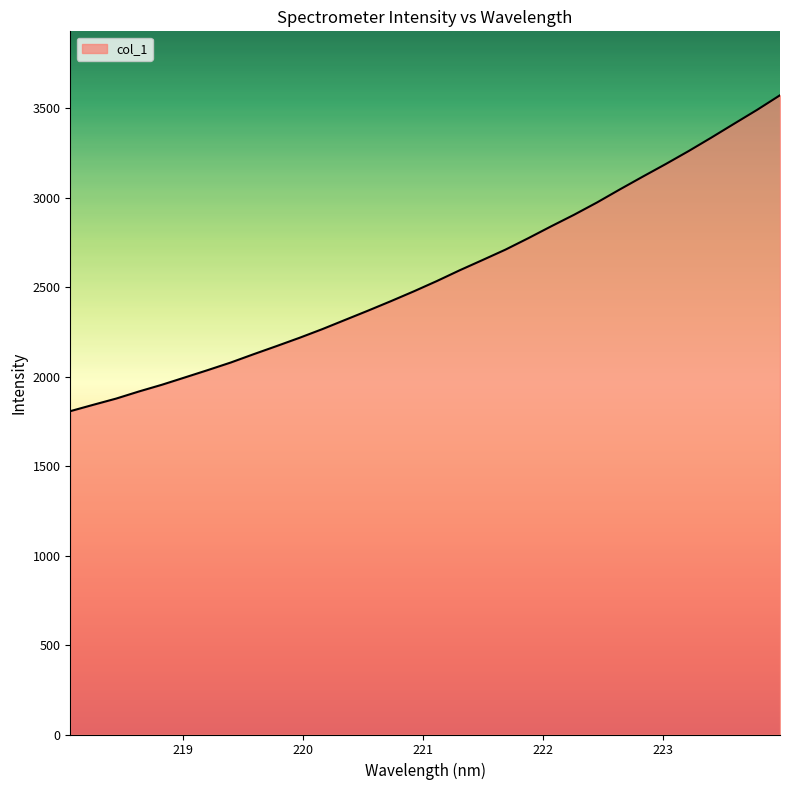

What is the maximum value shown in the chart?

3573.5